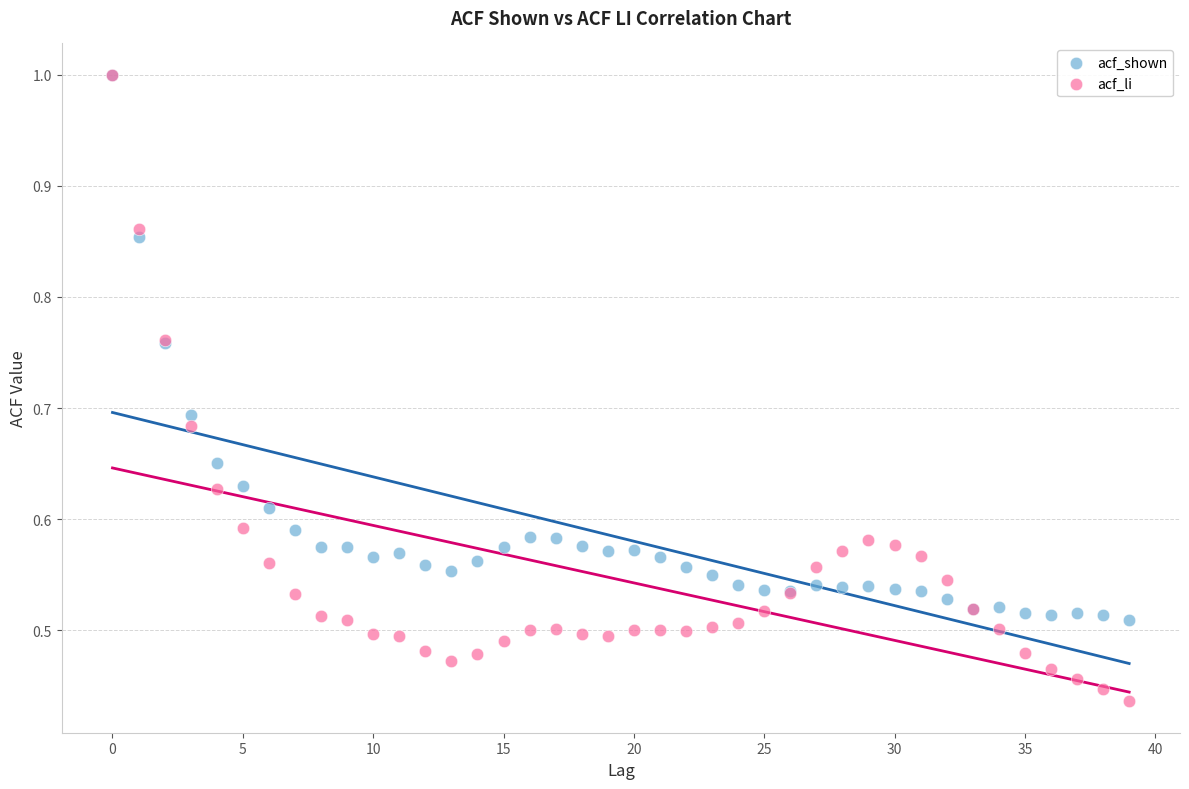

What are all the series names shown in the legend?

acf_shown, acf_li